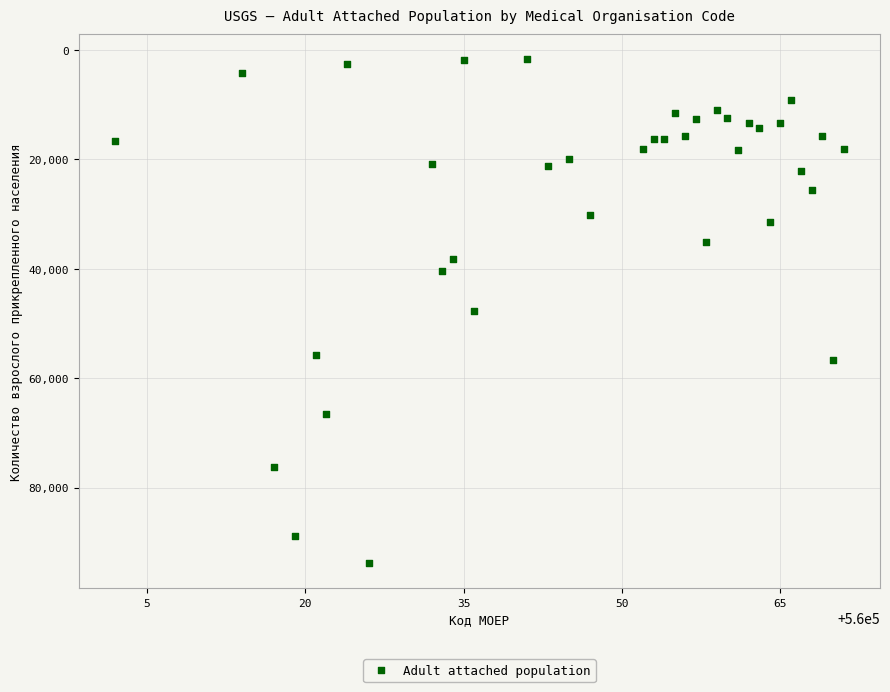

What is the range of Y values (max minus min)?

92088